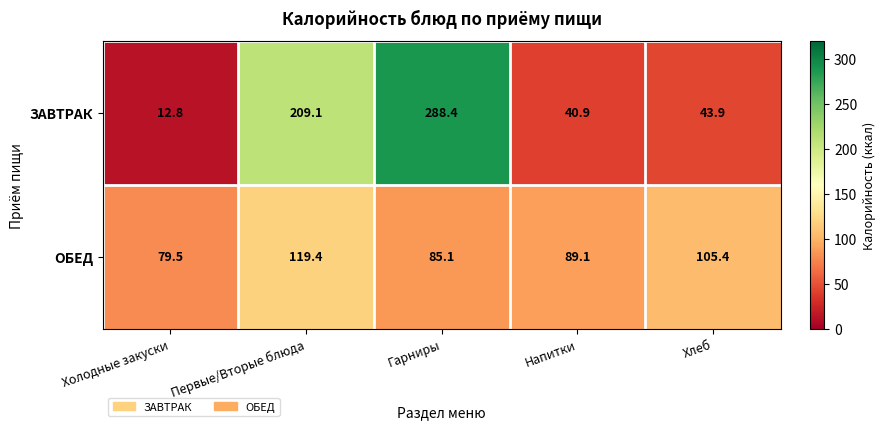

True or false: ОБЕД has a value of 65.4 at Хлеб.

False